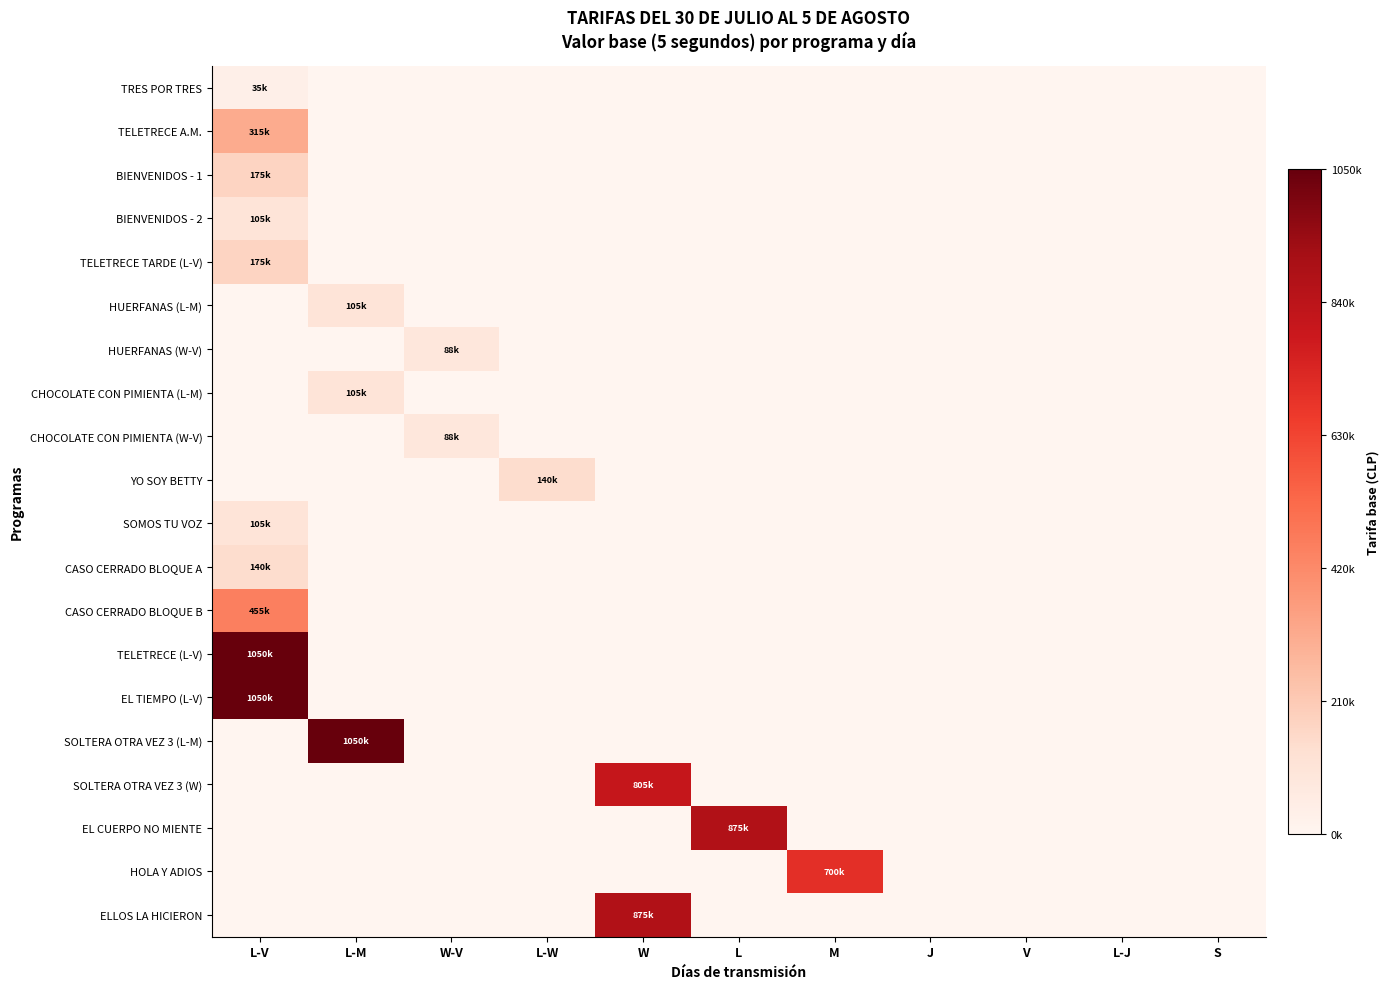

Reading left to right, extract all data points from this chart.

TRES POR TRES: L-V=35000	L-M=0	W-V=0	L-W=0	W=0	L=0	M=0	J=0	V=0	L-J=0	S=0
TELETRECE A.M.: L-V=315000	L-M=0	W-V=0	L-W=0	W=0	L=0	M=0	J=0	V=0	L-J=0	S=0
BIENVENIDOS - 1: L-V=175000	L-M=0	W-V=0	L-W=0	W=0	L=0	M=0	J=0	V=0	L-J=0	S=0
BIENVENIDOS - 2: L-V=105000	L-M=0	W-V=0	L-W=0	W=0	L=0	M=0	J=0	V=0	L-J=0	S=0
TELETRECE TARDE (L-V): L-V=175000	L-M=0	W-V=0	L-W=0	W=0	L=0	M=0	J=0	V=0	L-J=0	S=0
HUERFANAS (L-M): L-V=0	L-M=105000	W-V=0	L-W=0	W=0	L=0	M=0	J=0	V=0	L-J=0	S=0
HUERFANAS (W-V): L-V=0	L-M=0	W-V=88000	L-W=0	W=0	L=0	M=0	J=0	V=0	L-J=0	S=0
CHOCOLATE CON PIMIENTA (L-M): L-V=0	L-M=105000	W-V=0	L-W=0	W=0	L=0	M=0	J=0	V=0	L-J=0	S=0
CHOCOLATE CON PIMIENTA (W-V): L-V=0	L-M=0	W-V=88000	L-W=0	W=0	L=0	M=0	J=0	V=0	L-J=0	S=0
YO SOY BETTY: L-V=0	L-M=0	W-V=0	L-W=140000	W=0	L=0	M=0	J=0	V=0	L-J=0	S=0
SOMOS TU VOZ: L-V=105000	L-M=0	W-V=0	L-W=0	W=0	L=0	M=0	J=0	V=0	L-J=0	S=0
CASO CERRADO BLOQUE A: L-V=140000	L-M=0	W-V=0	L-W=0	W=0	L=0	M=0	J=0	V=0	L-J=0	S=0
CASO CERRADO BLOQUE B: L-V=455000	L-M=0	W-V=0	L-W=0	W=0	L=0	M=0	J=0	V=0	L-J=0	S=0
TELETRECE (L-V): L-V=1050000	L-M=0	W-V=0	L-W=0	W=0	L=0	M=0	J=0	V=0	L-J=0	S=0
EL TIEMPO (L-V): L-V=1050000	L-M=0	W-V=0	L-W=0	W=0	L=0	M=0	J=0	V=0	L-J=0	S=0
SOLTERA OTRA VEZ 3 (L-M): L-V=0	L-M=1050000	W-V=0	L-W=0	W=0	L=0	M=0	J=0	V=0	L-J=0	S=0
SOLTERA OTRA VEZ 3 (W): L-V=0	L-M=0	W-V=0	L-W=0	W=805000	L=0	M=0	J=0	V=0	L-J=0	S=0
EL CUERPO NO MIENTE: L-V=0	L-M=0	W-V=0	L-W=0	W=0	L=875000	M=0	J=0	V=0	L-J=0	S=0
HOLA Y ADIOS: L-V=0	L-M=0	W-V=0	L-W=0	W=0	L=0	M=700000	J=0	V=0	L-J=0	S=0
ELLOS LA HICIERON: L-V=0	L-M=0	W-V=0	L-W=0	W=875000	L=0	M=0	J=0	V=0	L-J=0	S=0